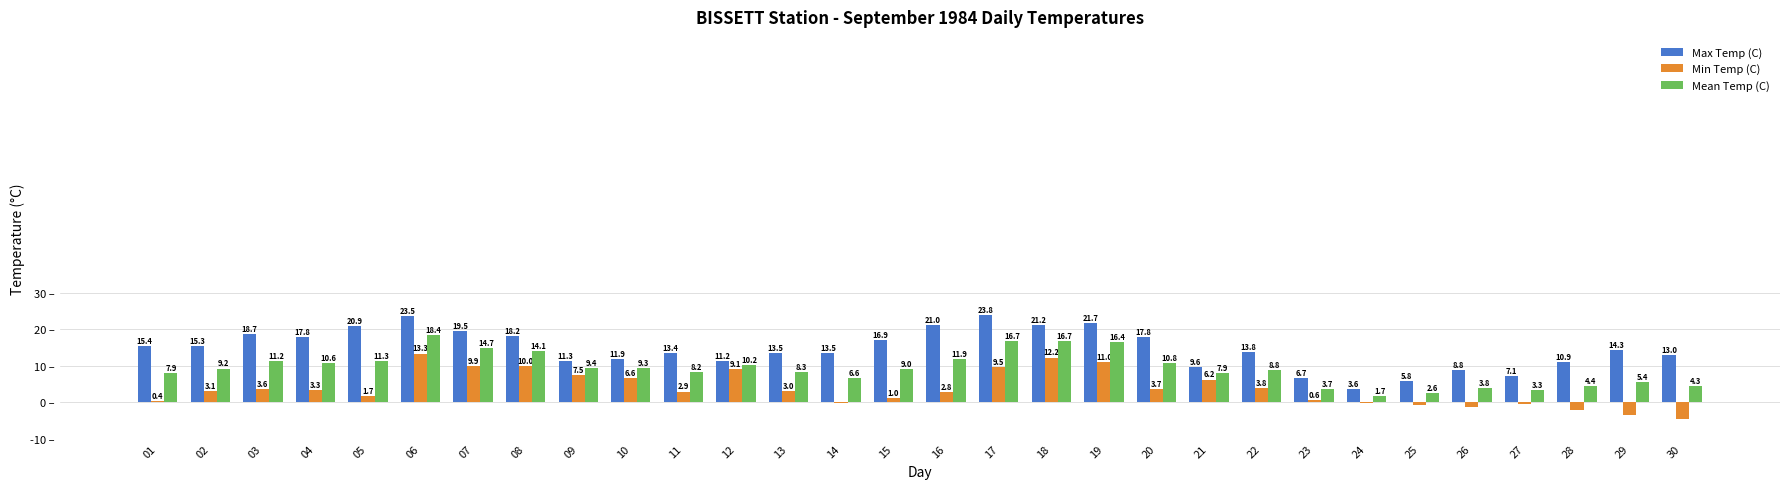

Which series has the largest total across all categories?

Max Temp (C)